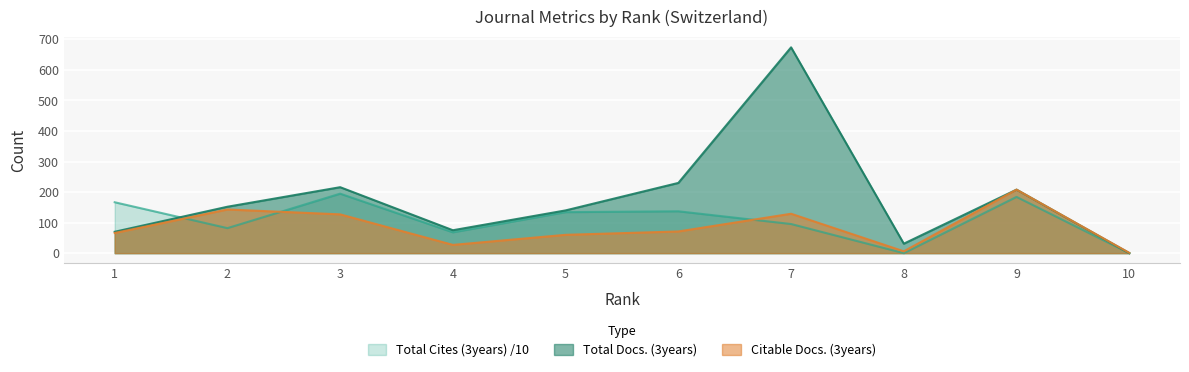

The value of Total Docs. (3years) at 8 is 40.7. True or false?

False